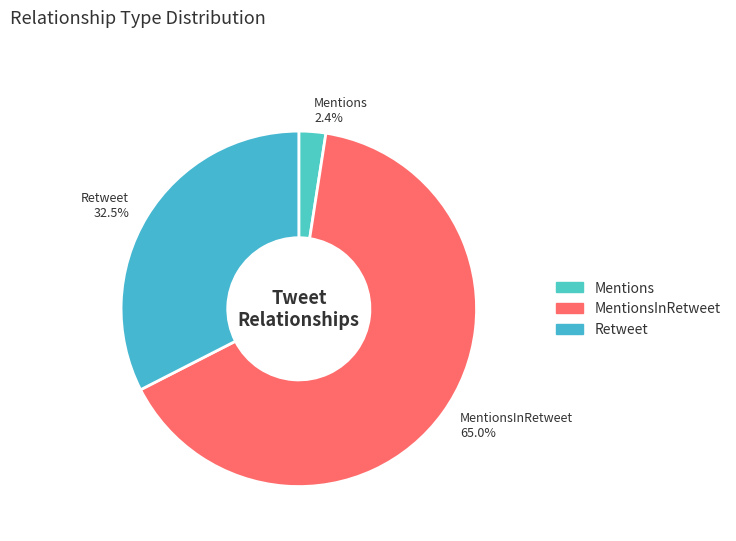

Rank the categories by value from highest to lowest.

MentionsInRetweet, Retweet, Mentions